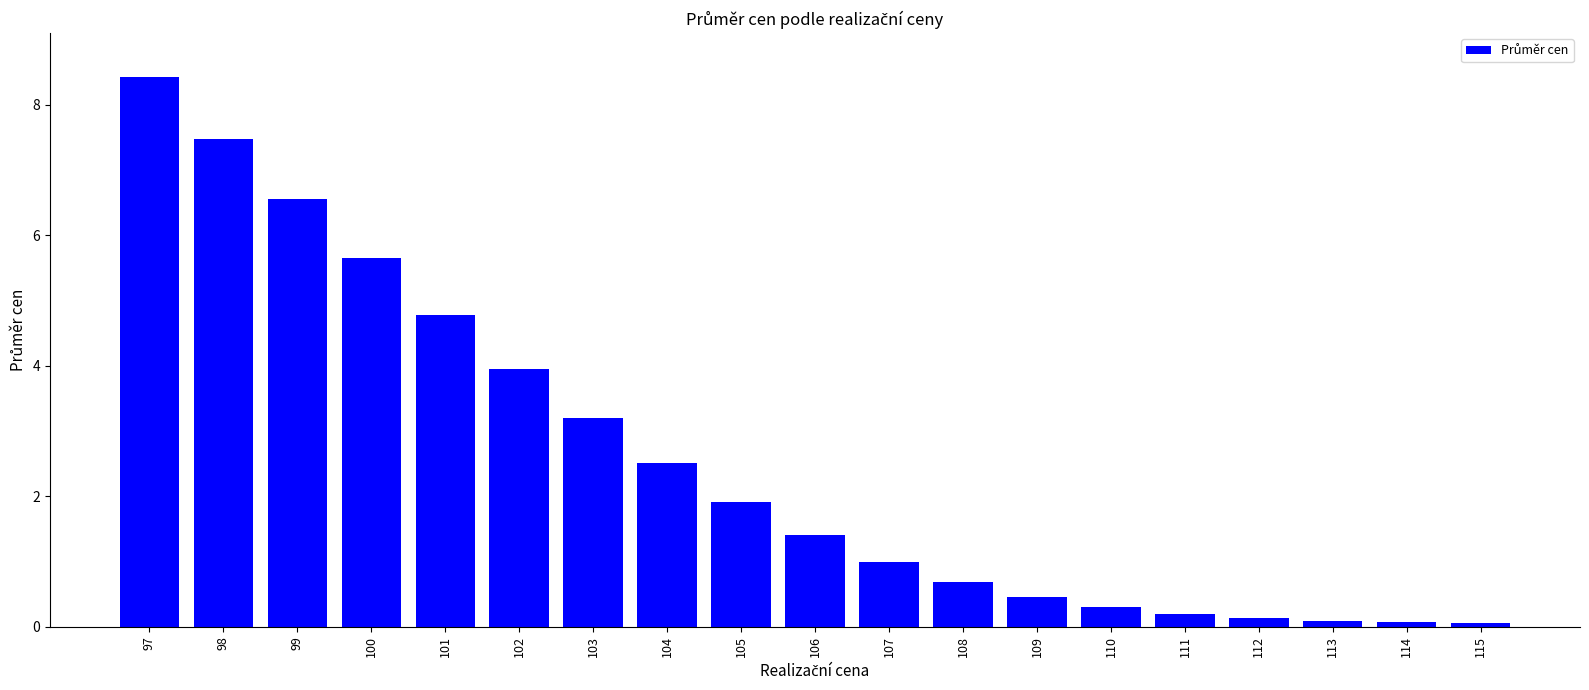

The chart shows a value of 0.7 at 108. True or false?

True